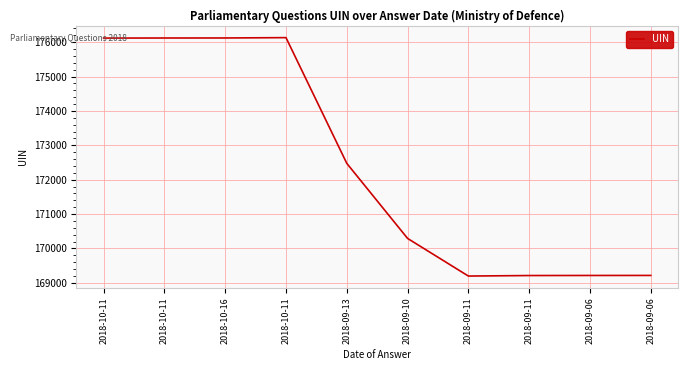

How many lines are shown in the chart?

1